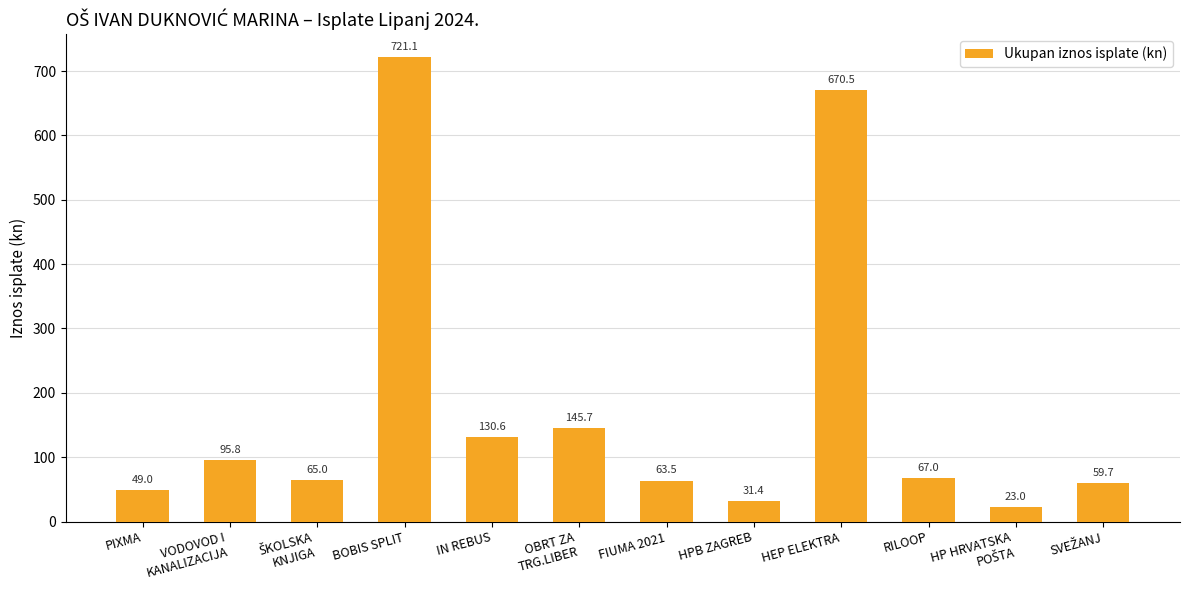

Which category has the highest value across all series?

BOBIS SPLIT